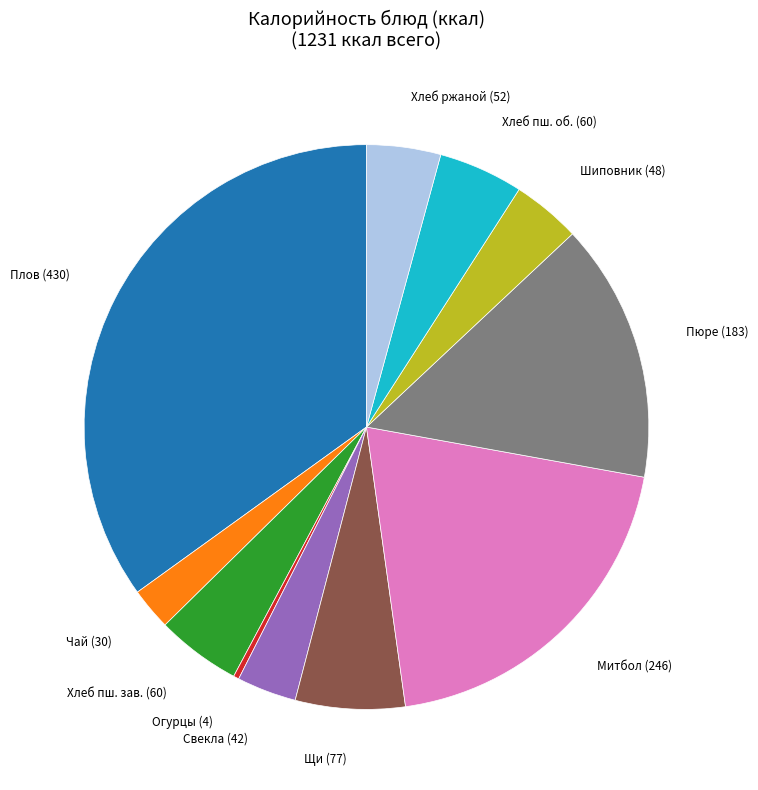

What is the ratio of the value at Плов (430) to the value at Щи (77)?

5.6